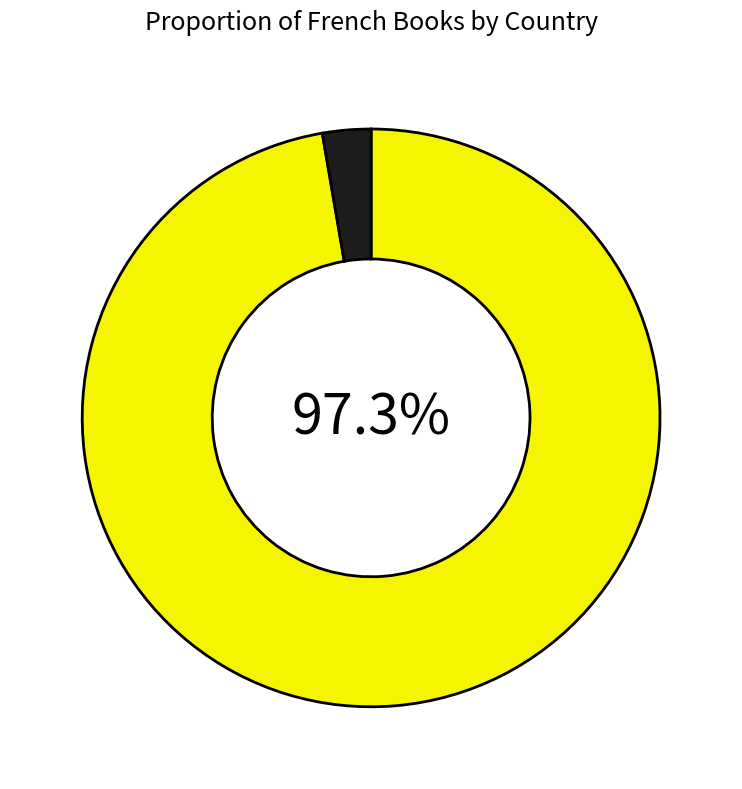

Does any single category account for the majority?

Yes